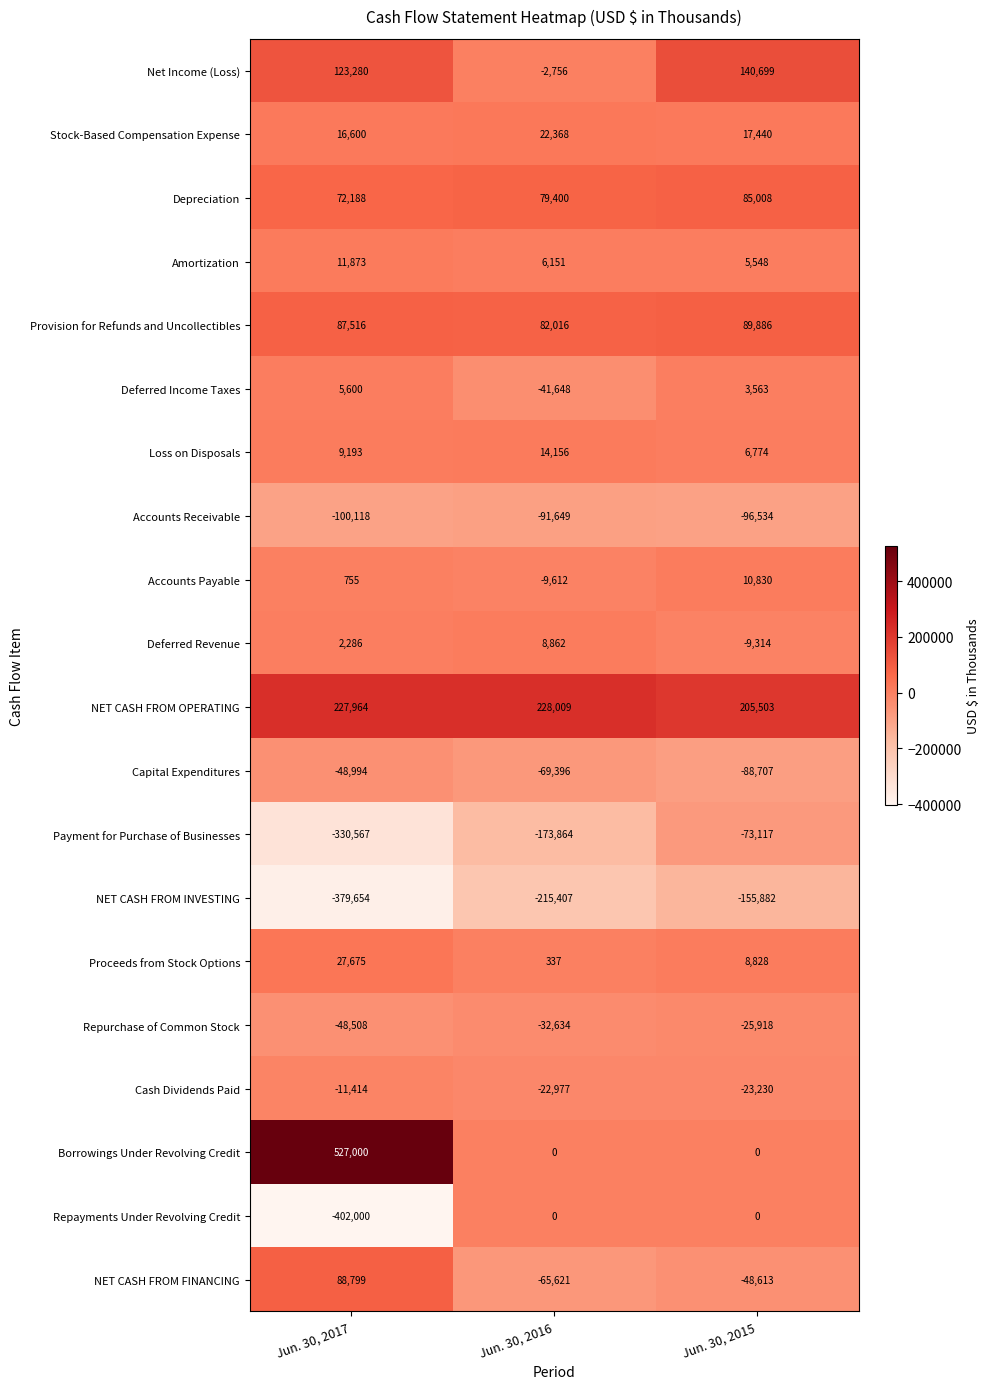

What is the lowest value of the Net Income (Loss) series?

-2756